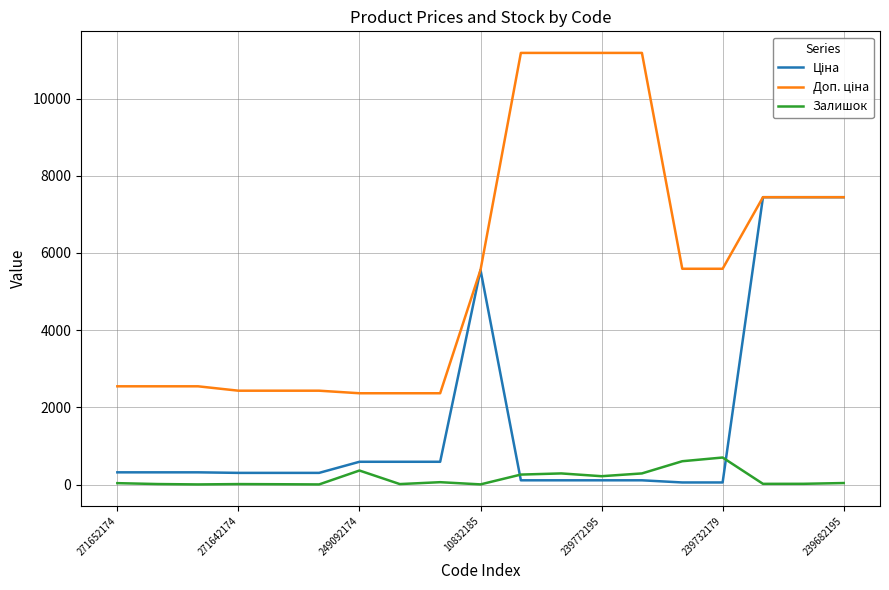

What is the maximum value shown in the chart?

11182.0